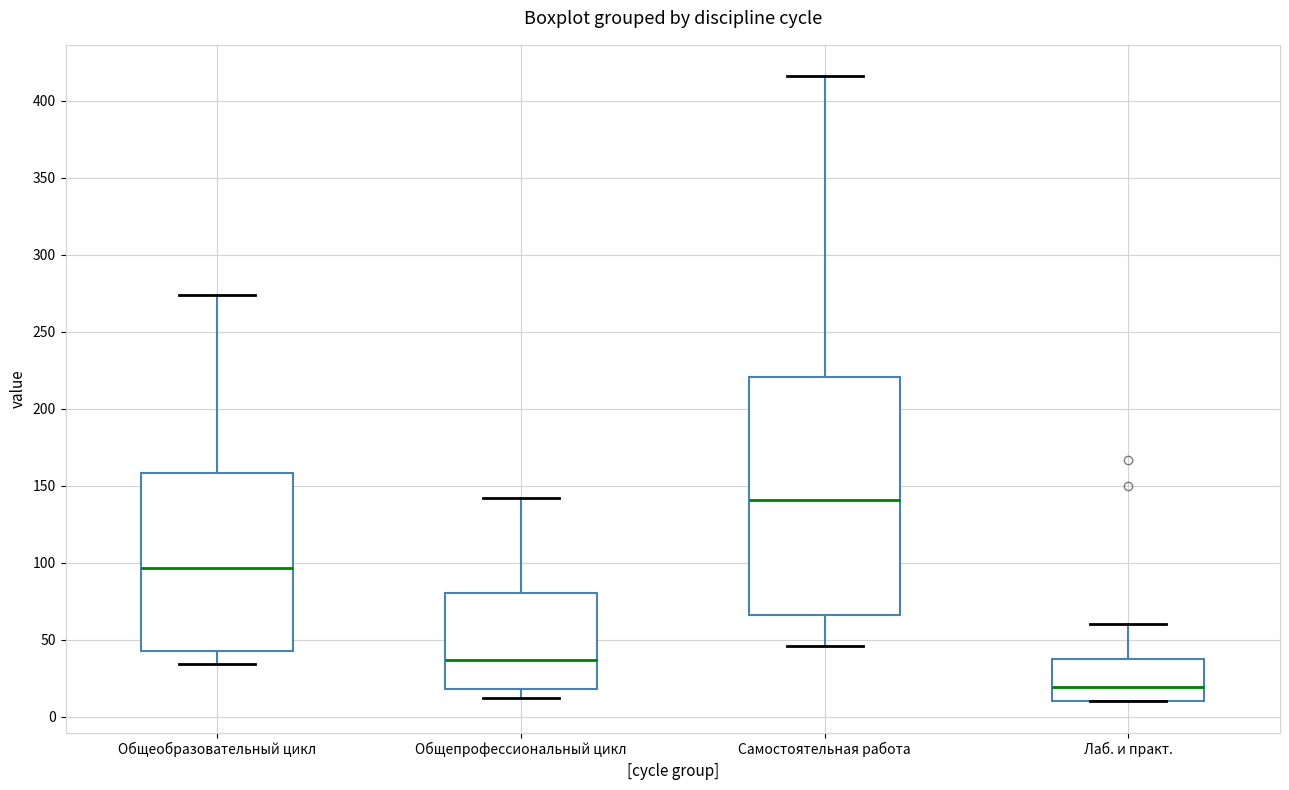

Reading left to right, transcribe this box plot: for each box, give where its median line is, the range the box spans, and where its two whiskers end, as read against the y-axis. The values are not printed on the chart, so give them approximately, as read against the axis.

Общеобразовательный цикл: median 95, box 45 to 160, whiskers 35 to 275
Общепрофессиональный цикл: median 35, box 20 to 80, whiskers 10 to 140
Самостоятельная работа: median 140, box 65 to 220, whiskers 45 to 415
Лаб. и практ.: median 20, box 10 to 40, whiskers 10 to 60